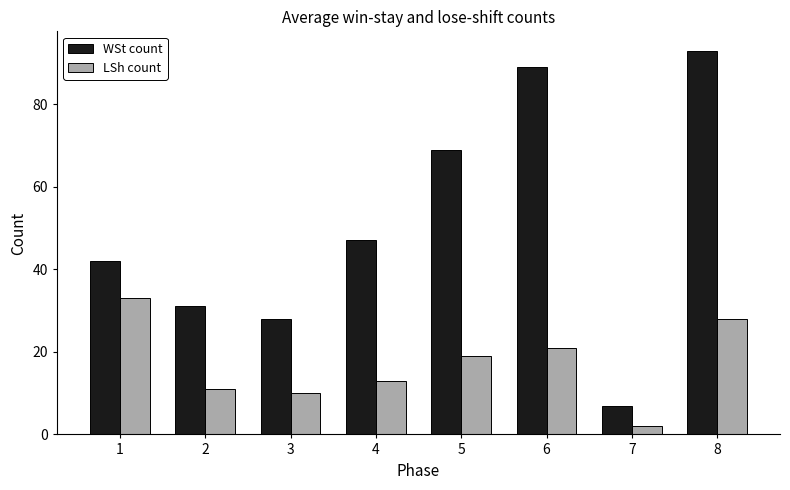

Where is LSh count nearest to the value 17?

5